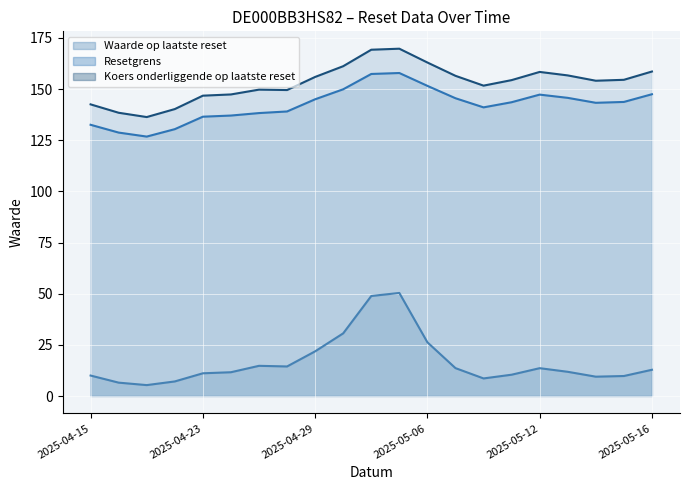

How many values in the Resetgrens series exceed 143?

12